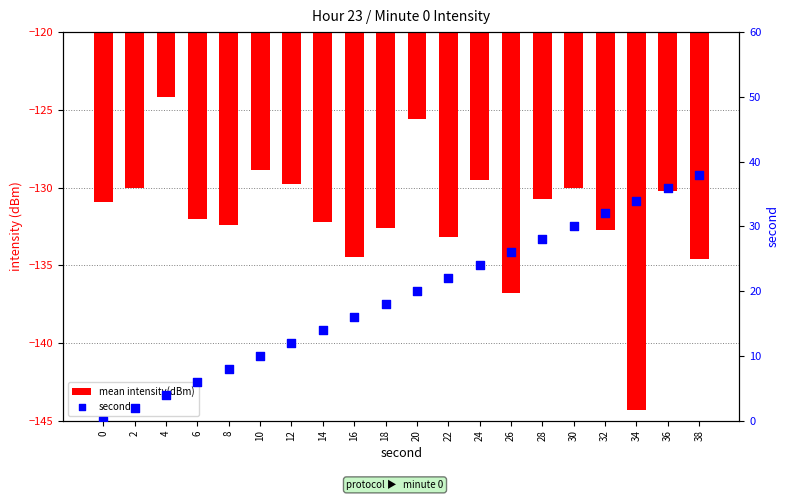

Which series has the widest spread of Y values?

second